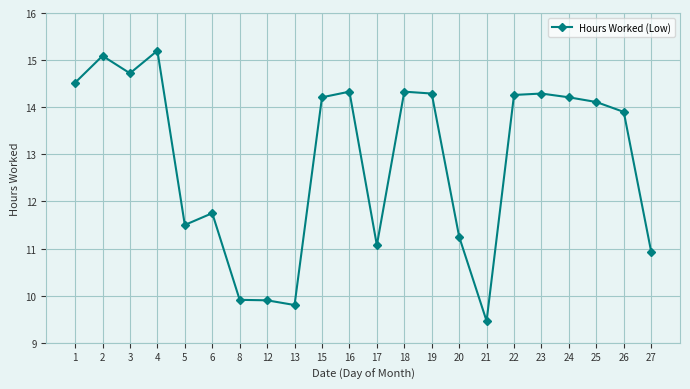

The chart shows a value of 9.9 at 8. True or false?

True